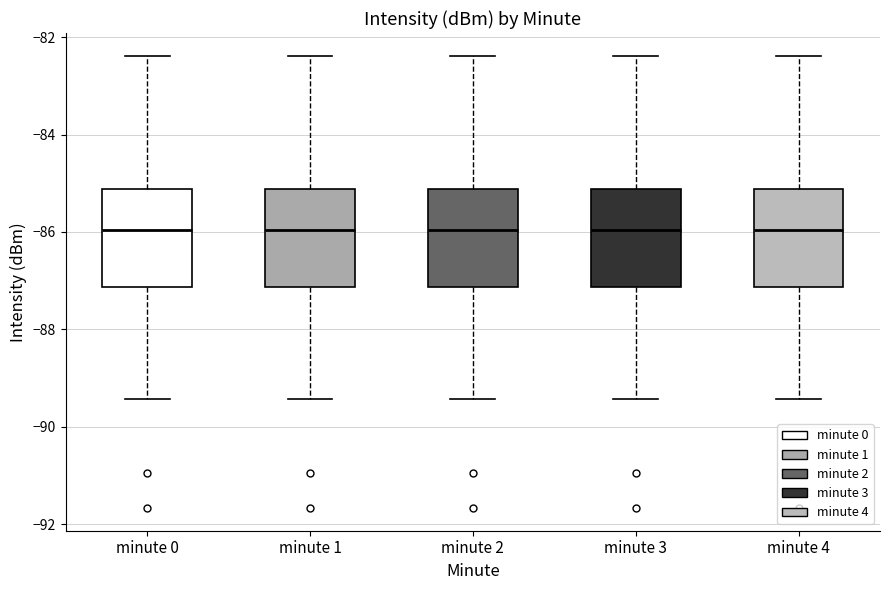

Where does the upper whisker of the box for minute 2 end on the y-axis? The values are not printed on the chart, so give them approximately, as read against the axis.

-82.4